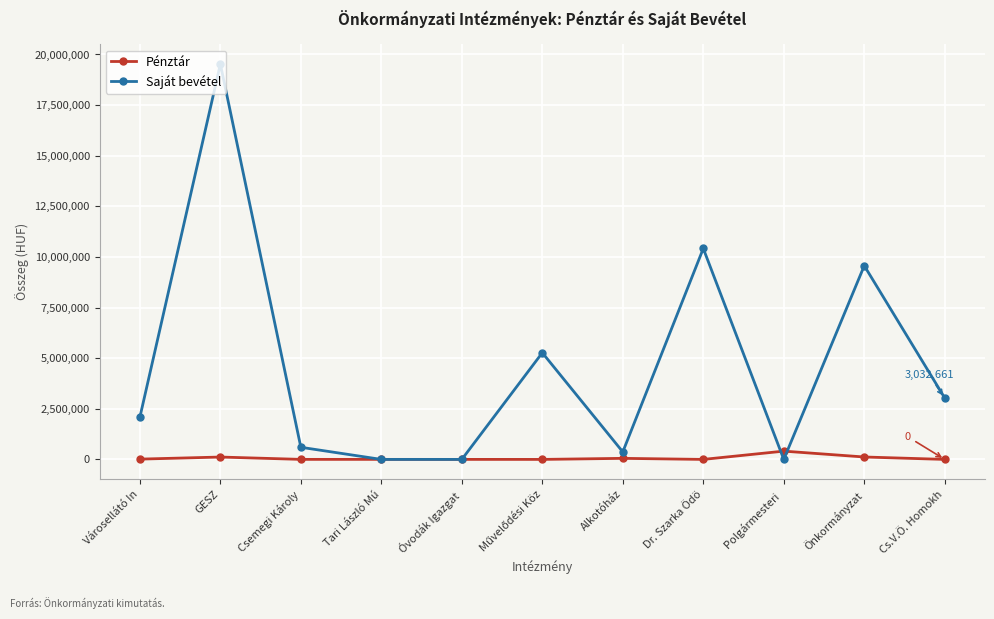

What is the highest value of the Saját bevétel series?

19526105